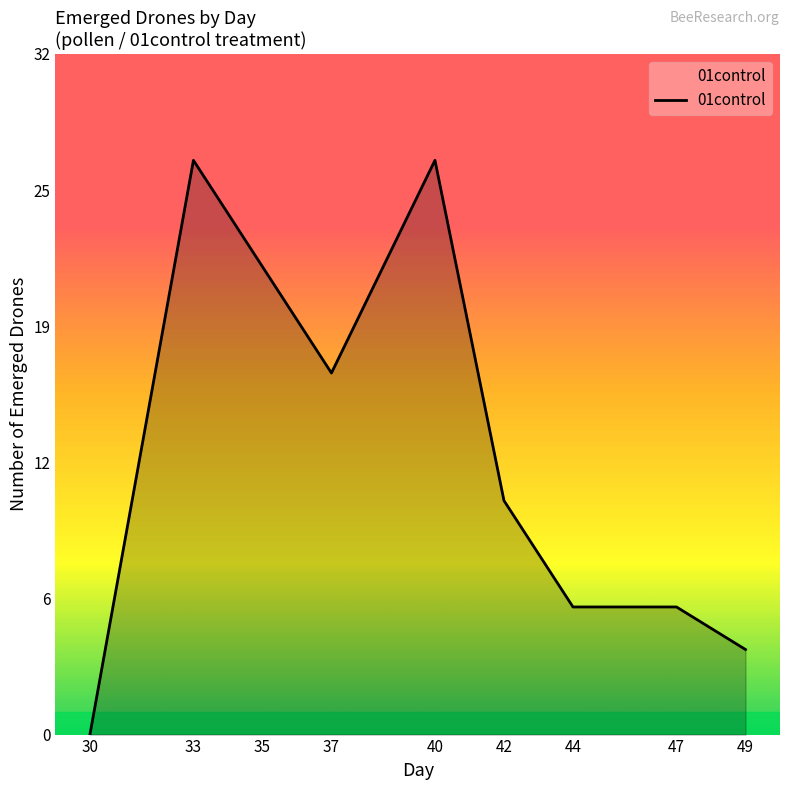

What is the value of the 7th point from the left?

6